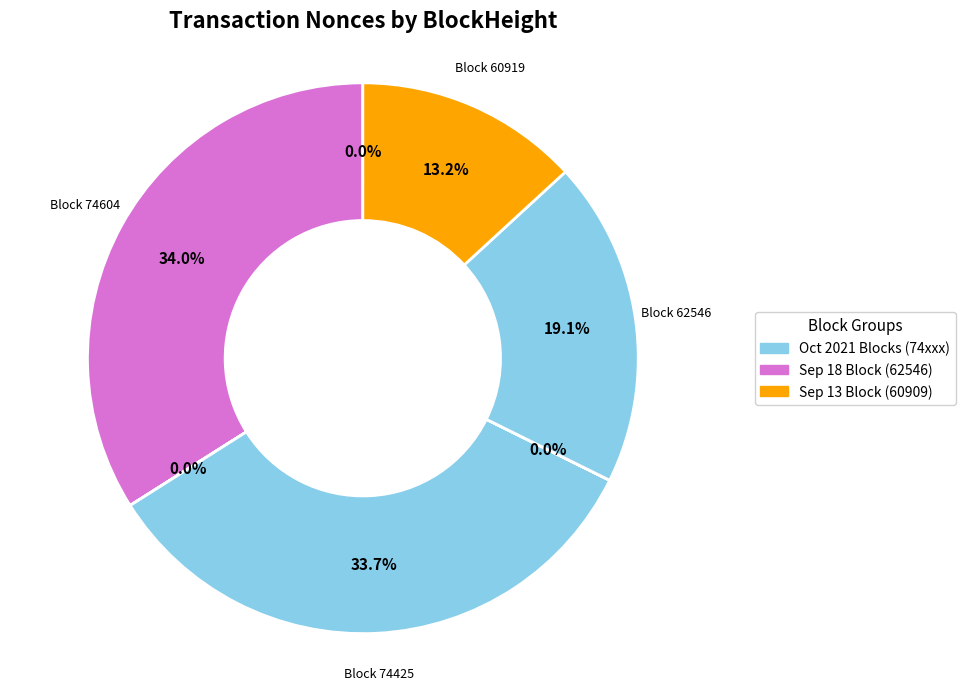

Which category has the smallest portion of the pie?

60919